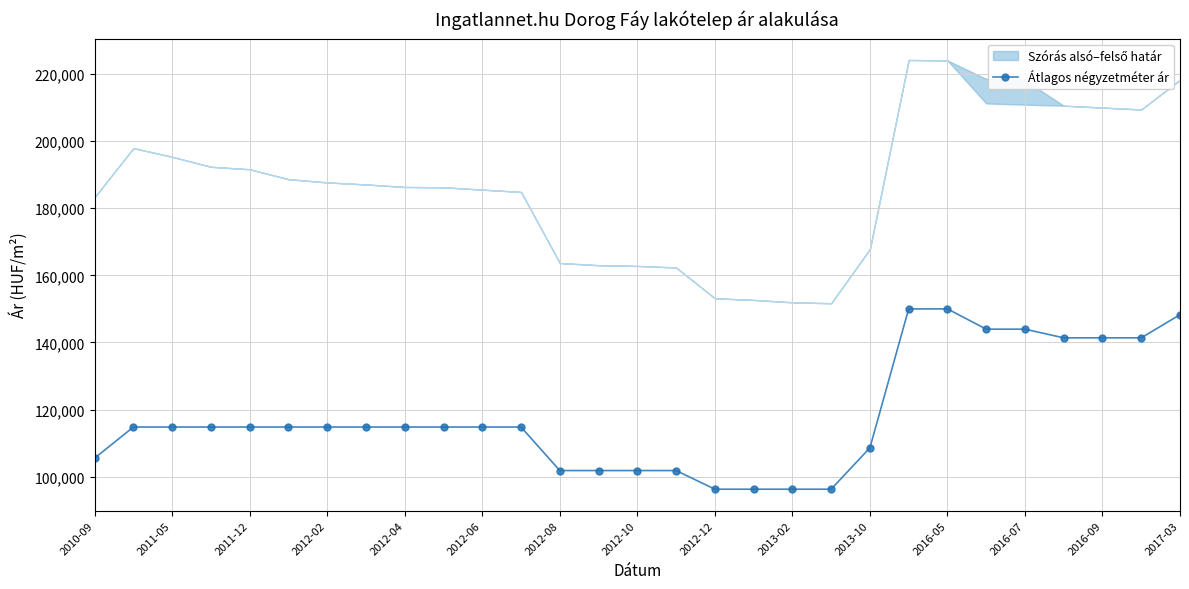

Reading right to left, extract all data points from this chart.

148275	141379	141379	141379	143965	143965	150000	150000	108620	96296	96296	96296	96296	101851	101851	101851	101851	114814	114814	114814	114814	114814	114814	114814	114814	114814	114814	114814	105555